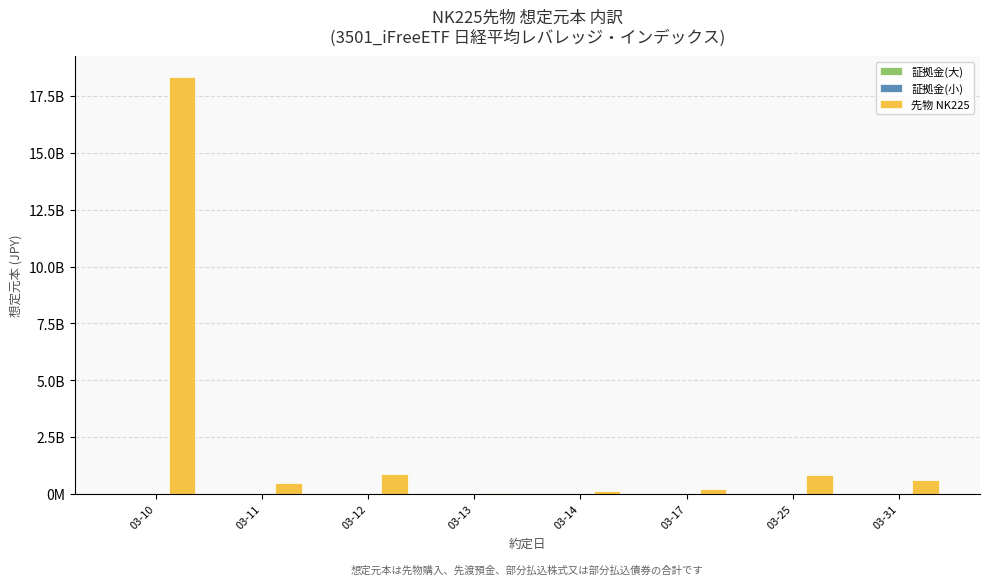

What is the approximate value of 先物 NK225 at 03-13, to the nearest 10?

35660000